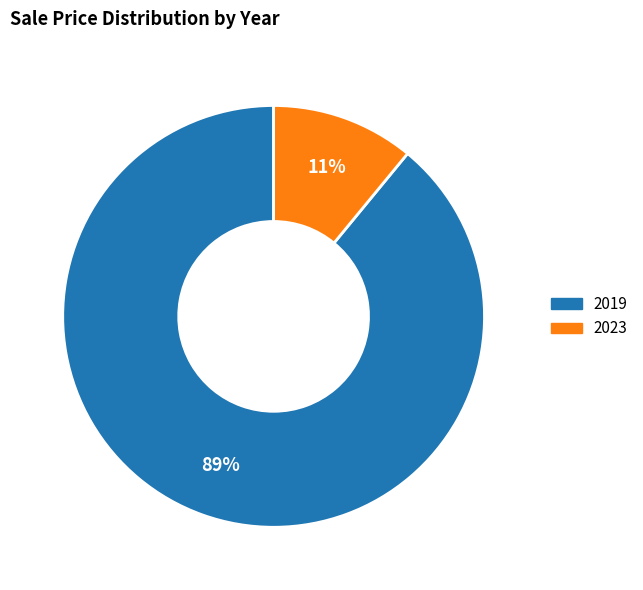

How many segments does this pie chart have?

2